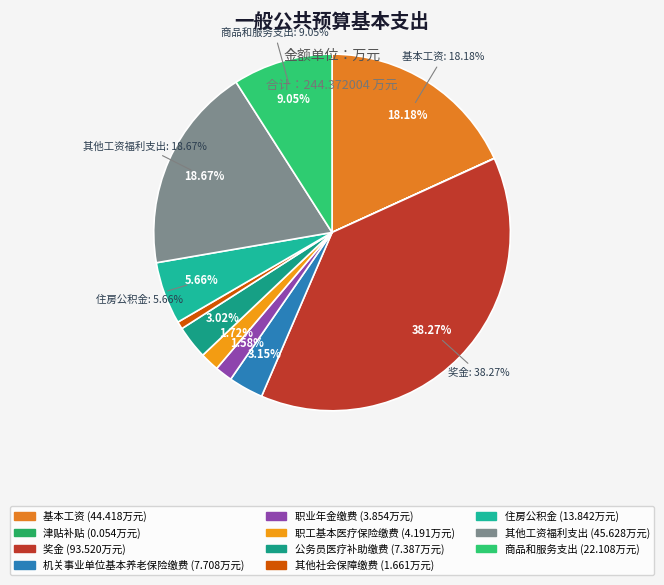

Count the number of slices in the pie.

11